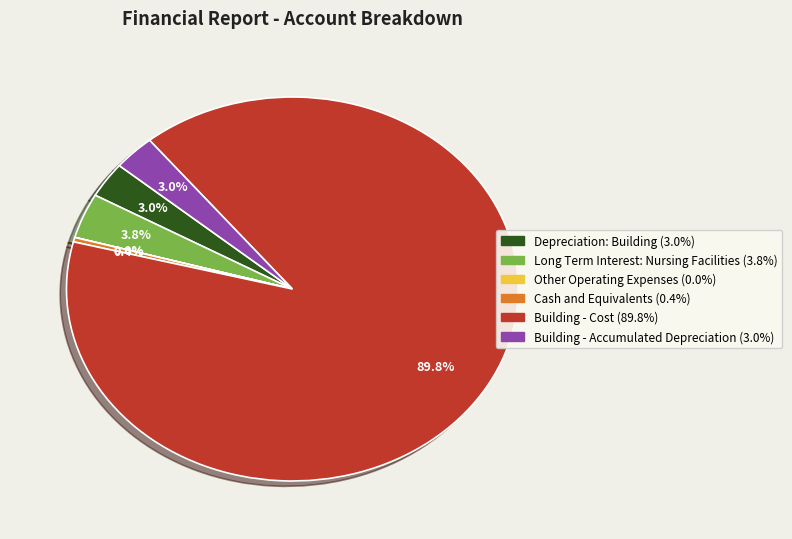

Which category has the biggest portion of the pie?

Building - Cost